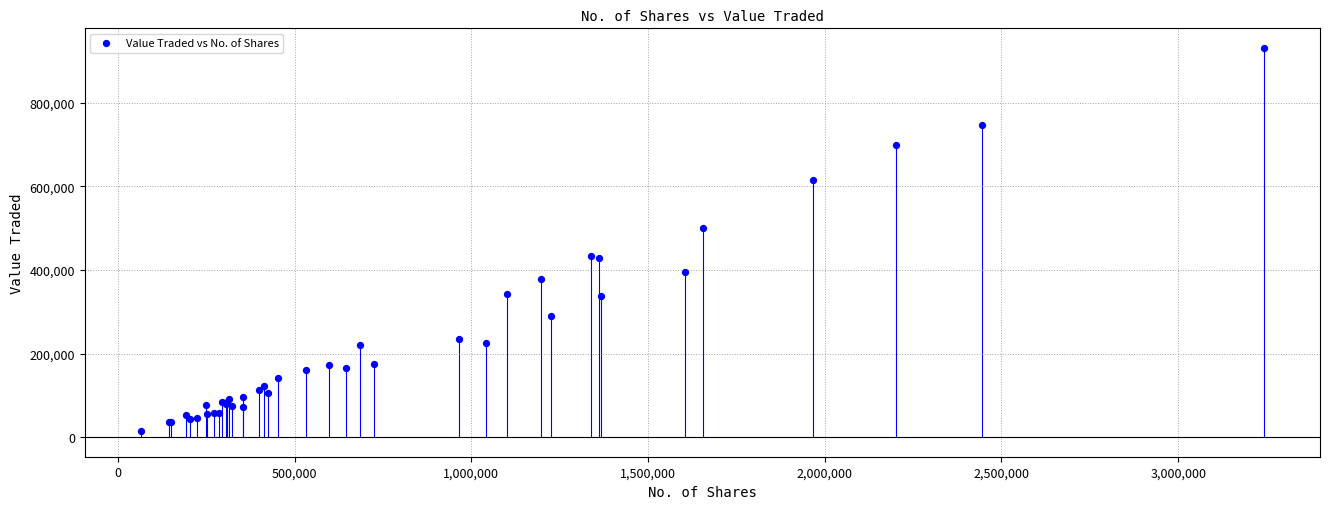

What Y value in the scatter plot is closest to 472753?

501123